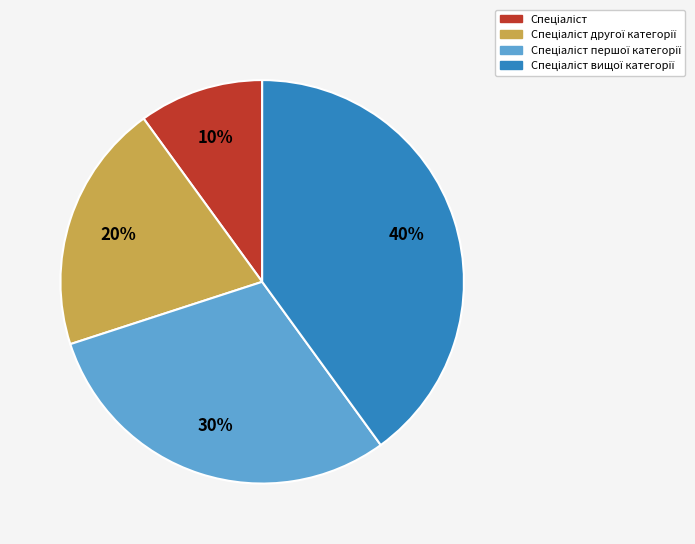

Does any single category account for the majority?

No